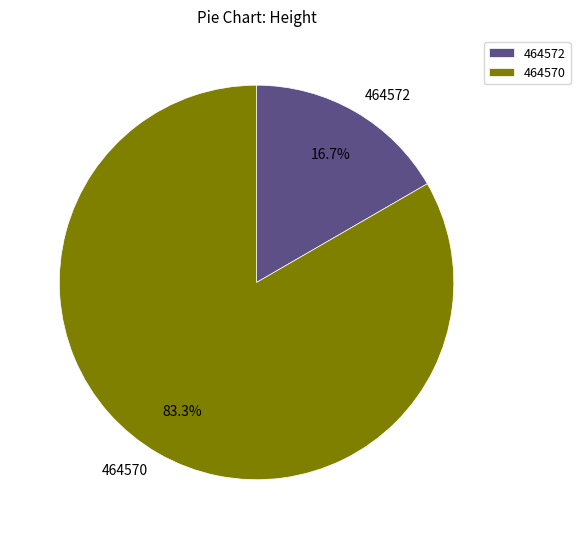

To the nearest percent, what percentage of the pie is 464572?

17%